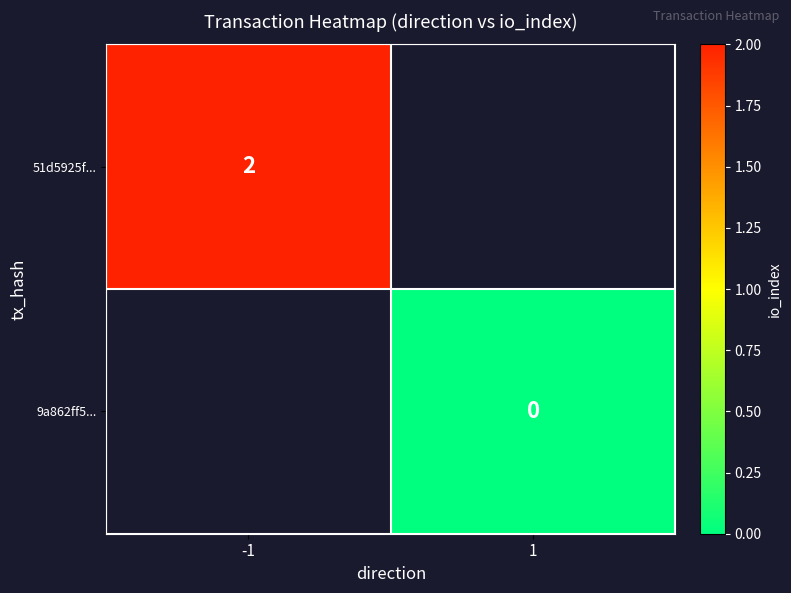

True or false: 51d5925f... has a value of 3 at -1.

False